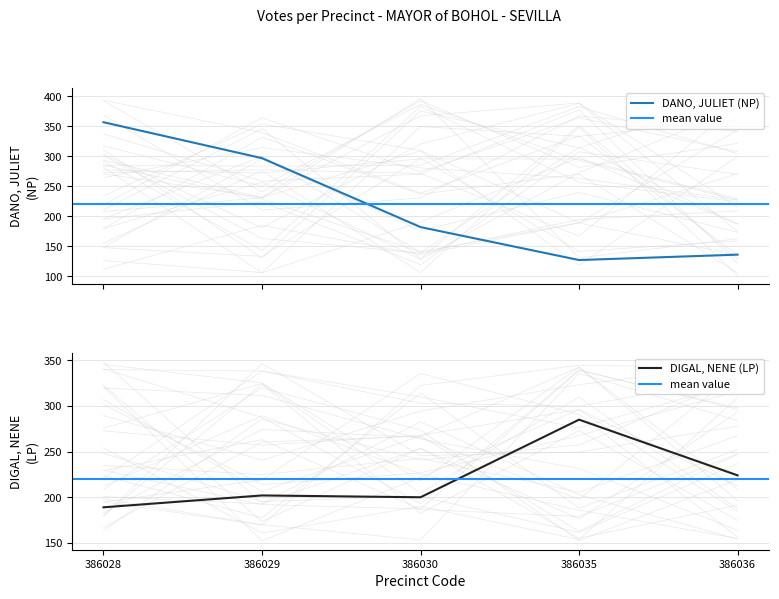

Read the DIGAL, NENE (LP) value at 386030.

200